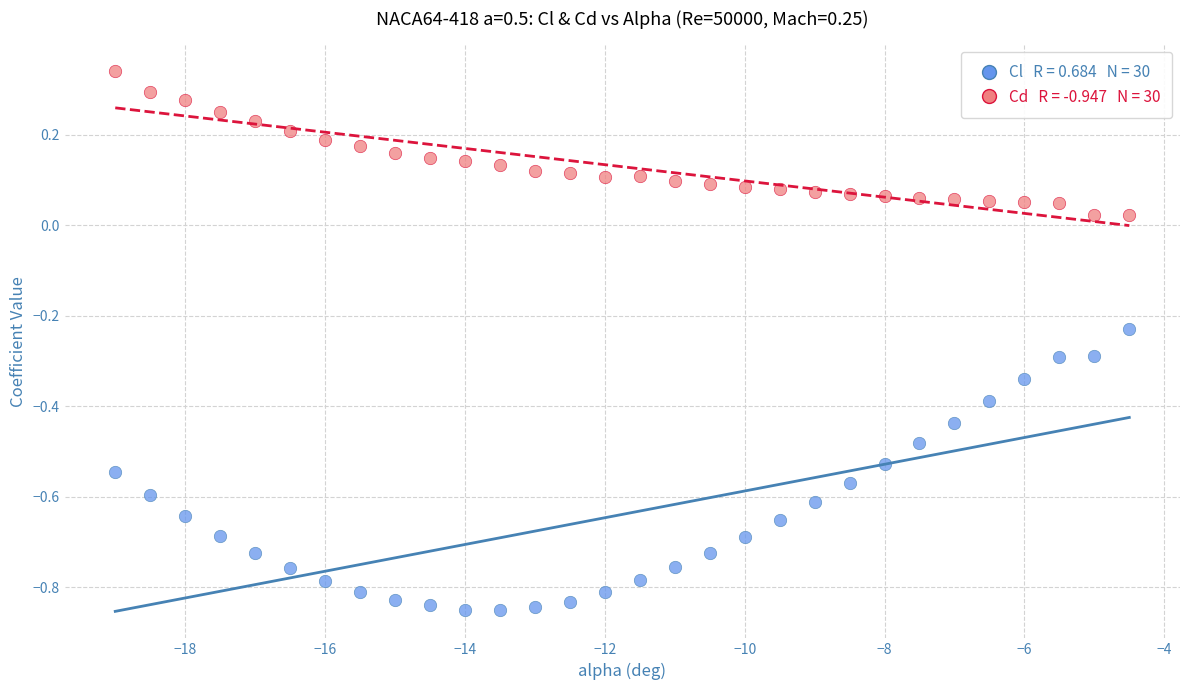

Across all data points, what is the range of Y values (max minus min)?

1.2